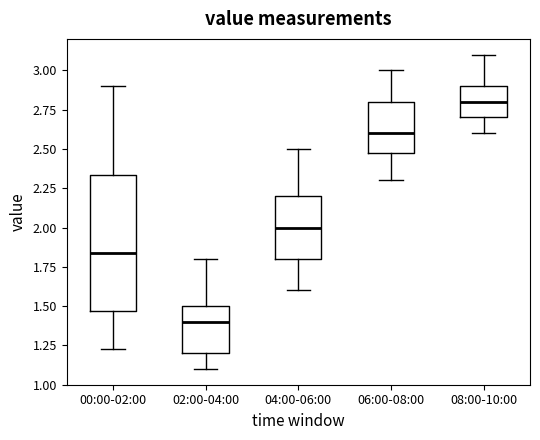

Which box's median line is the highest?

08:00-10:00